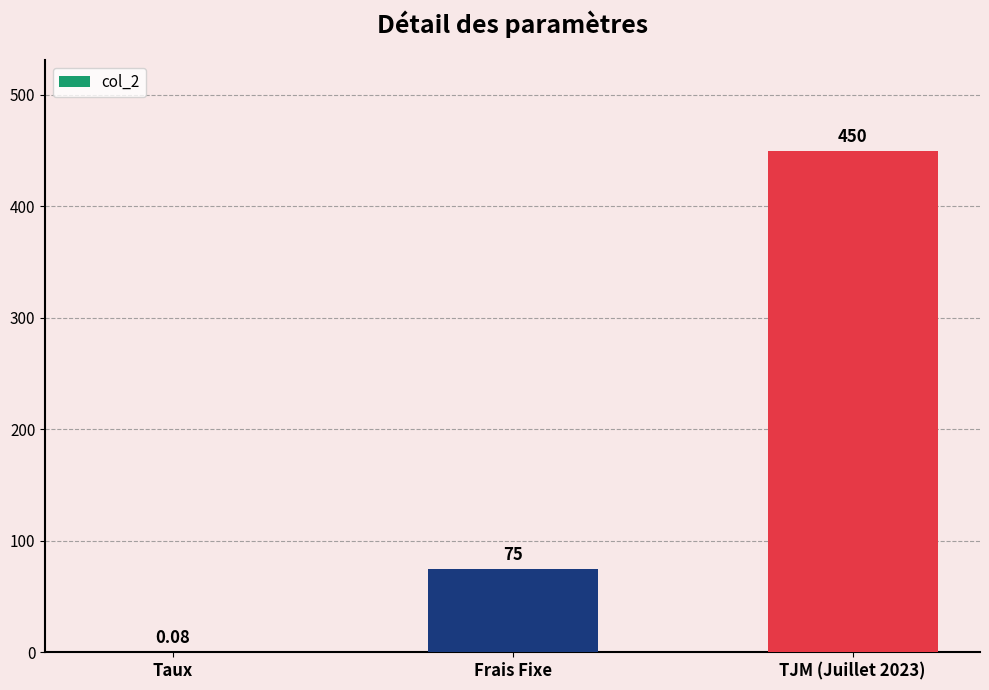

At which label is the value closest to 225?

Frais Fixe